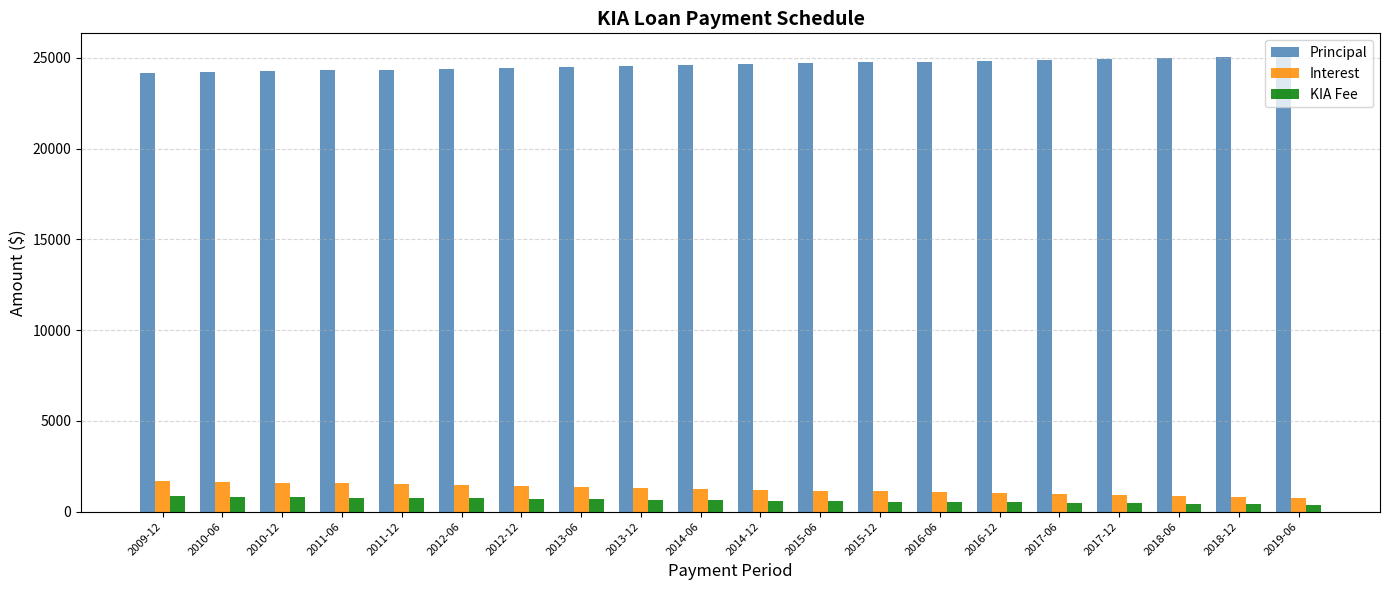

What is the spread (max minus min) of values at 2016-06?

24264